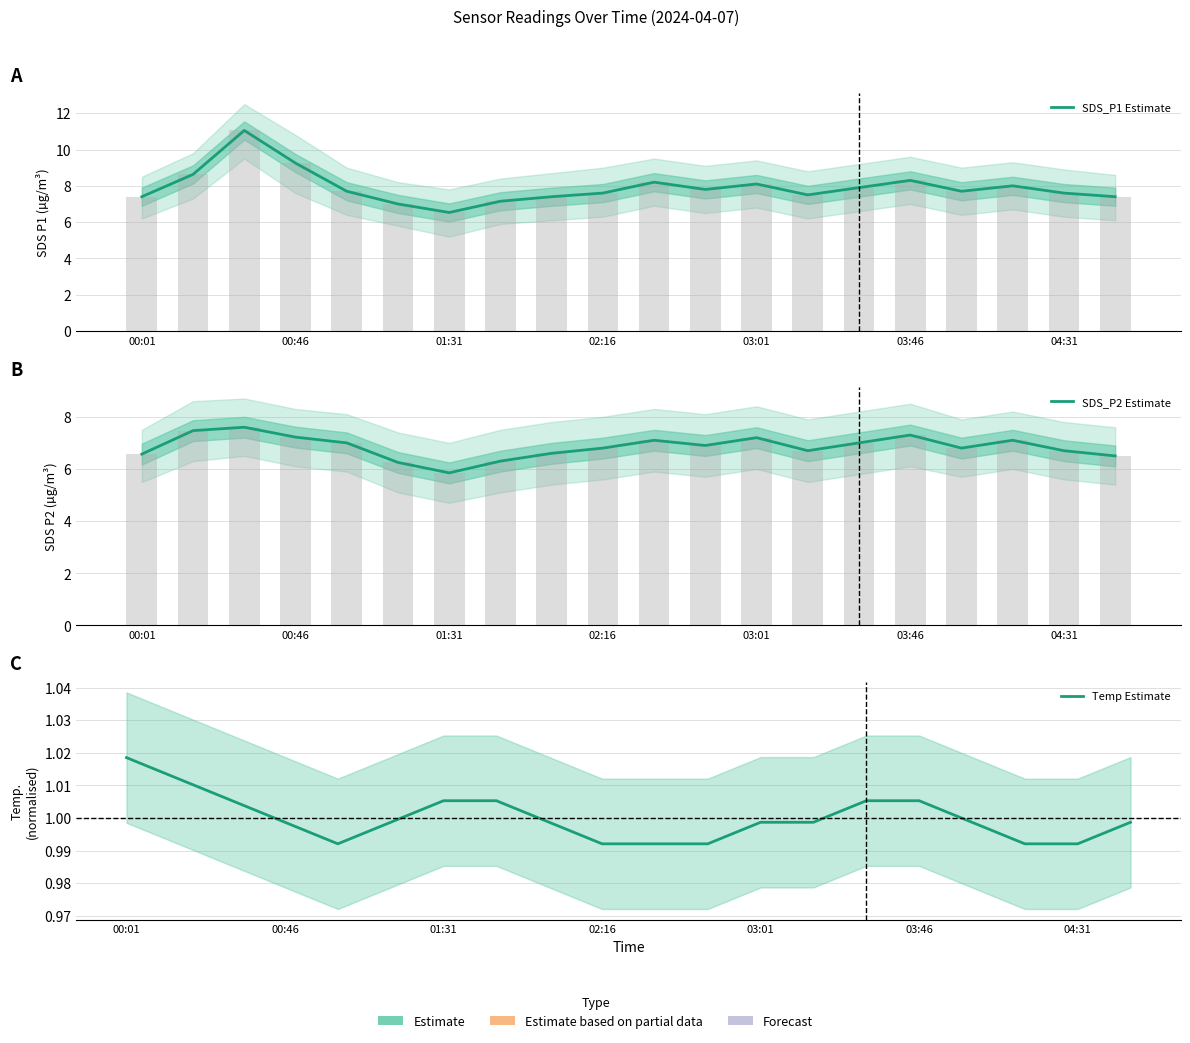

Are the bars horizontal?

No